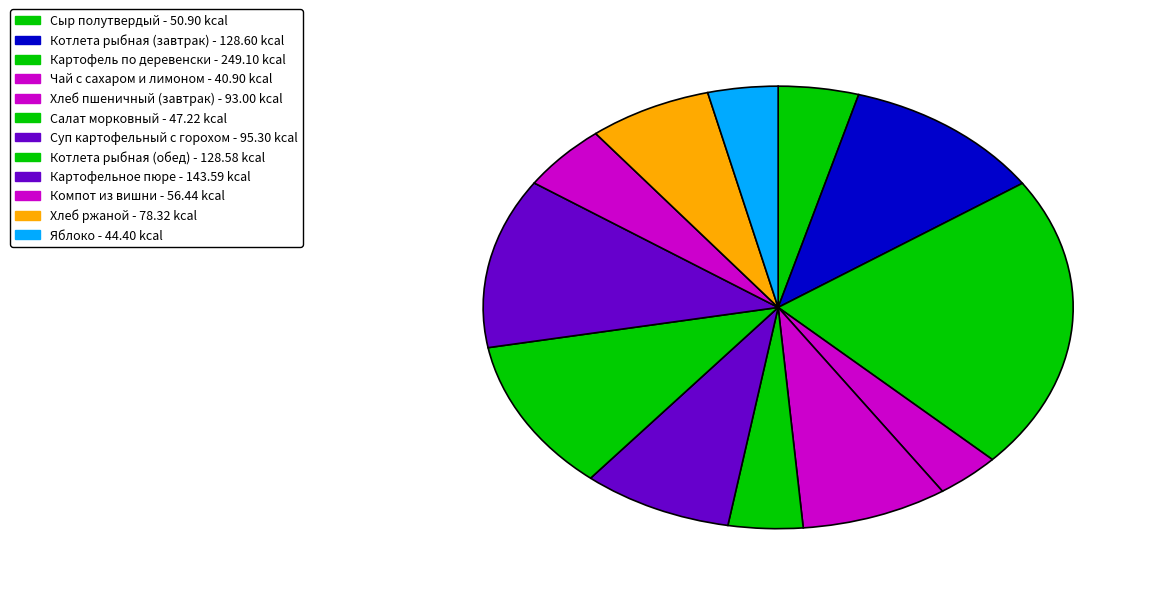

Count the number of slices in the pie.

12